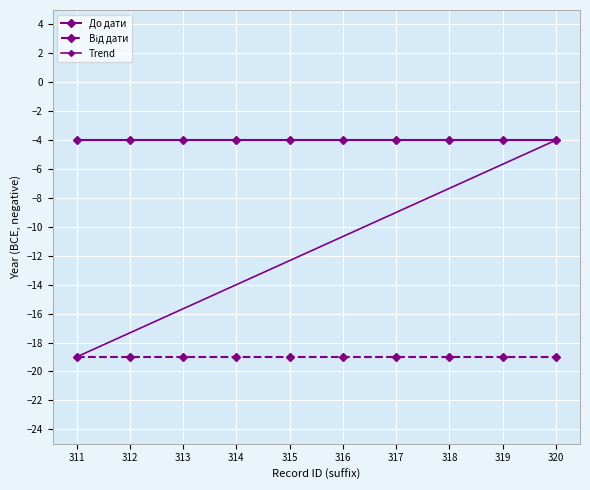

True or false: До дати has a value of -4 at 311.

True